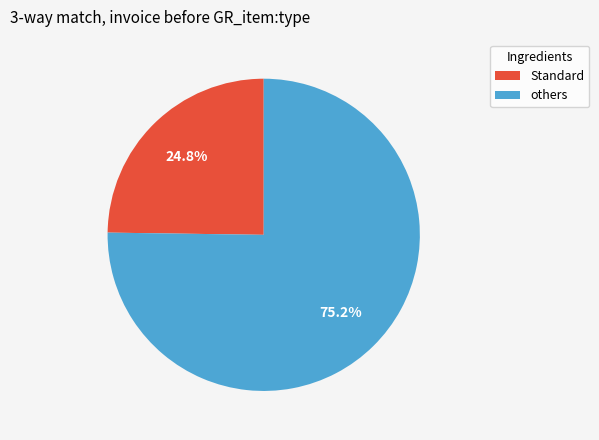

Is there a majority slice in this chart?

Yes